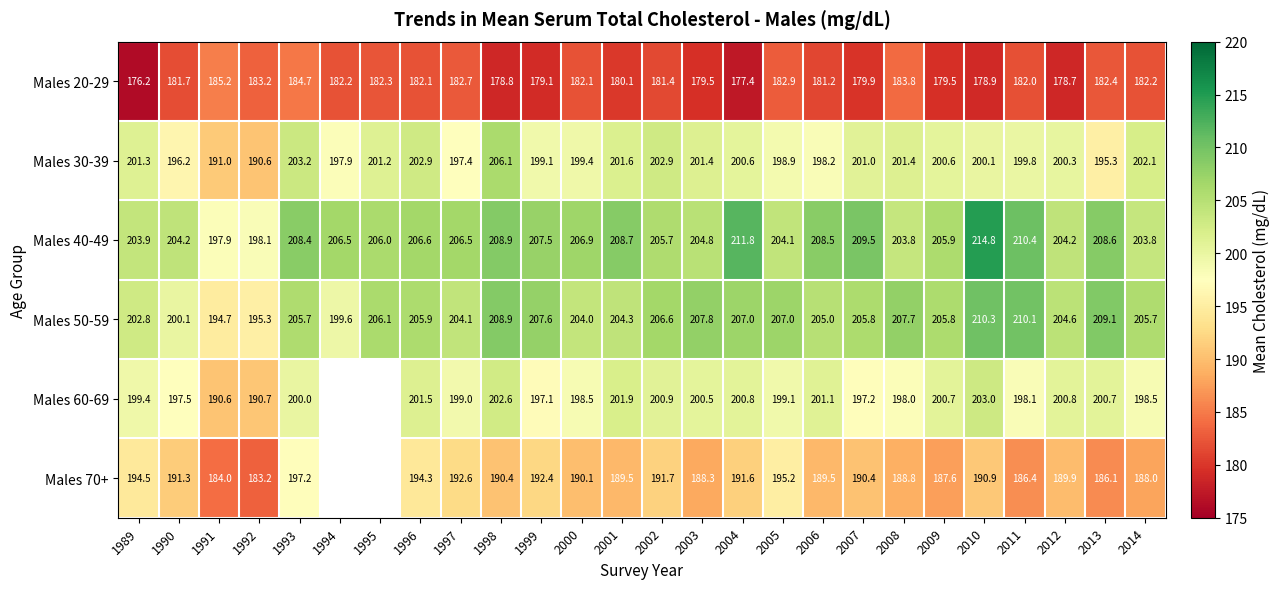

Is the value of Males 40-49 at 2008 greater than the value of Males 70+ at 2009?

Yes